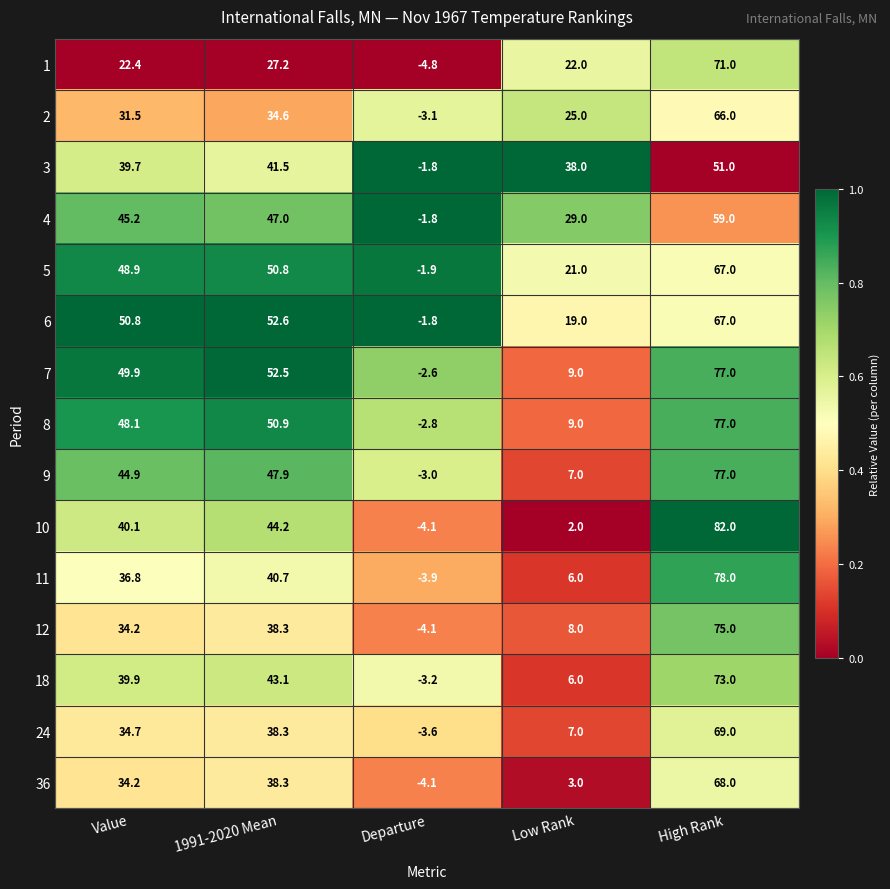

The value of 10 at Departure is -4.1. True or false?

True